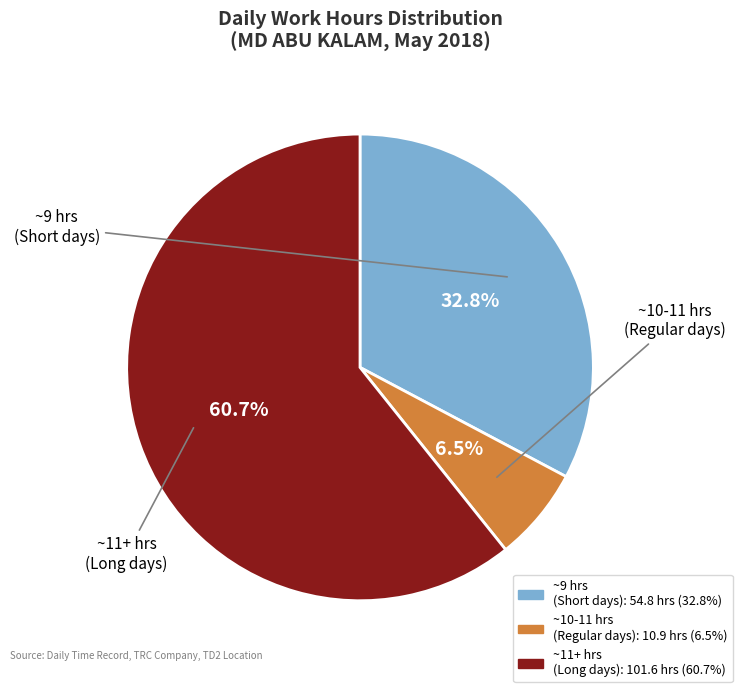

Does any single category account for the majority?

Yes